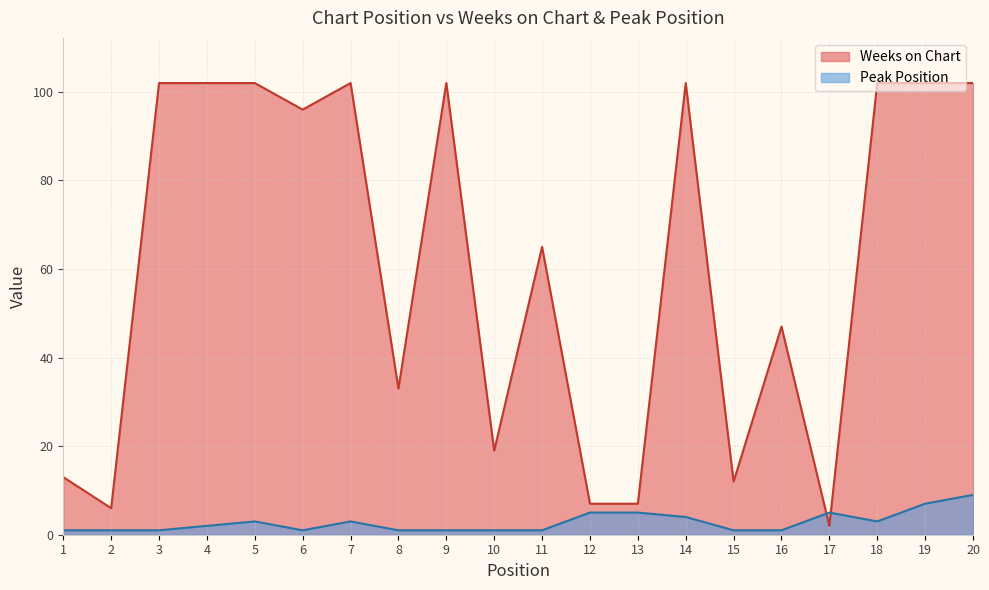

The value of Weeks on Chart at 17 is 3. True or false?

False